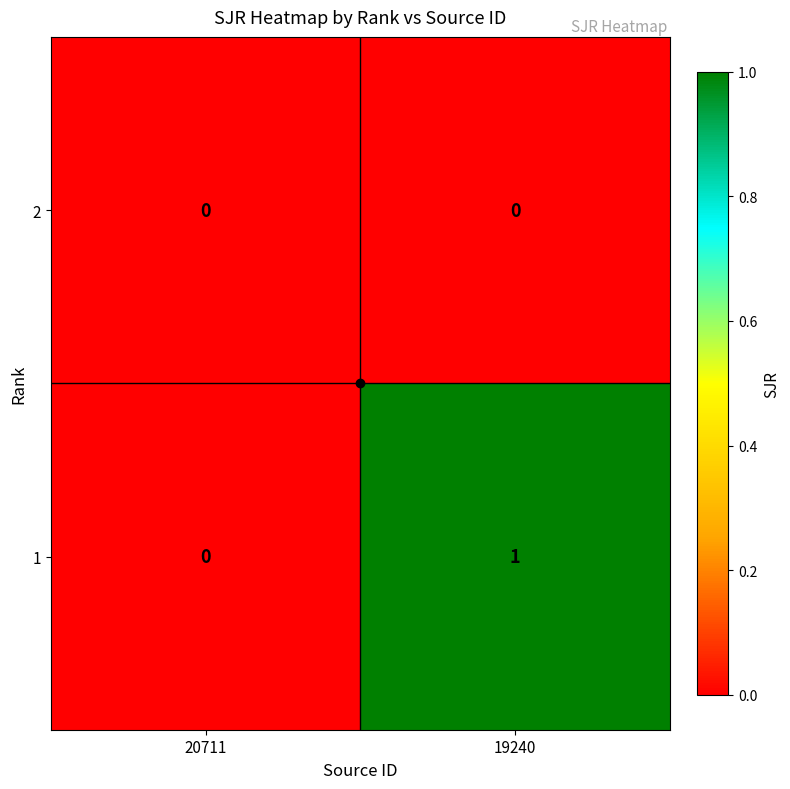

True or false: 1 has a value of 0 at 20711.

True